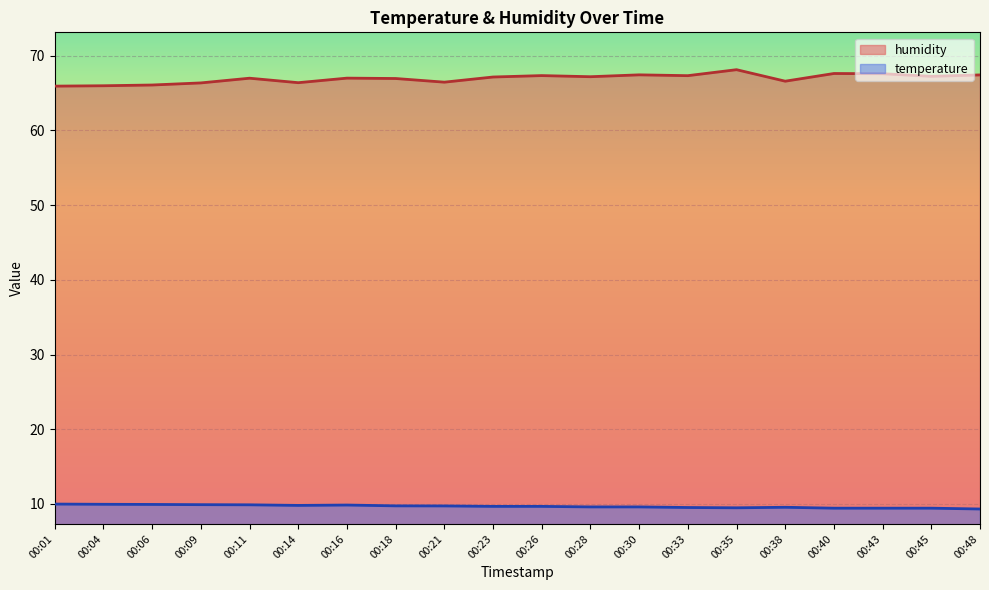

Reading left to right, transcribe all the data shown in this chart.

temperature: 10.0	10.0	9.9	9.9	9.9	9.8	9.9	9.8	9.7	9.7	9.7	9.6	9.6	9.5	9.5	9.6	9.4	9.4	9.4	9.3
humidity: 65.9	66.0	66.1	66.4	67.0	66.4	67.0	67.0	66.5	67.2	67.3	67.2	67.4	67.3	68.1	66.6	67.6	67.6	67.2	67.4